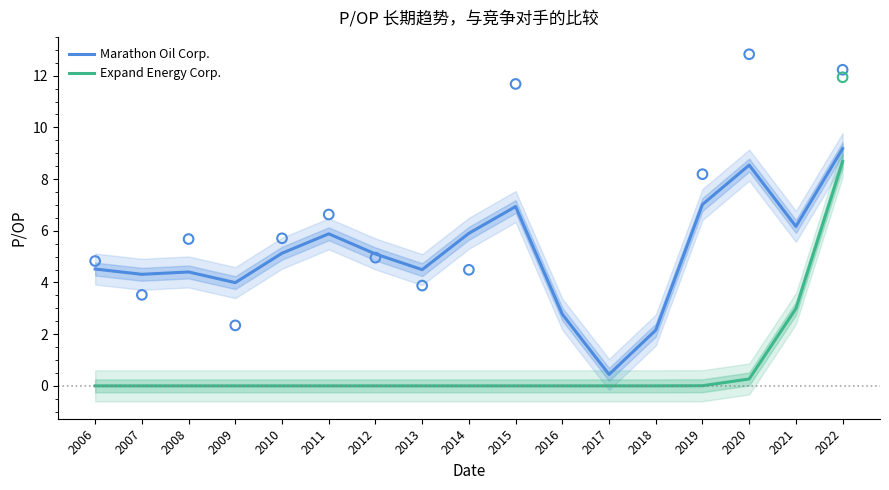

At which category is the sum across all series the highest?

2022